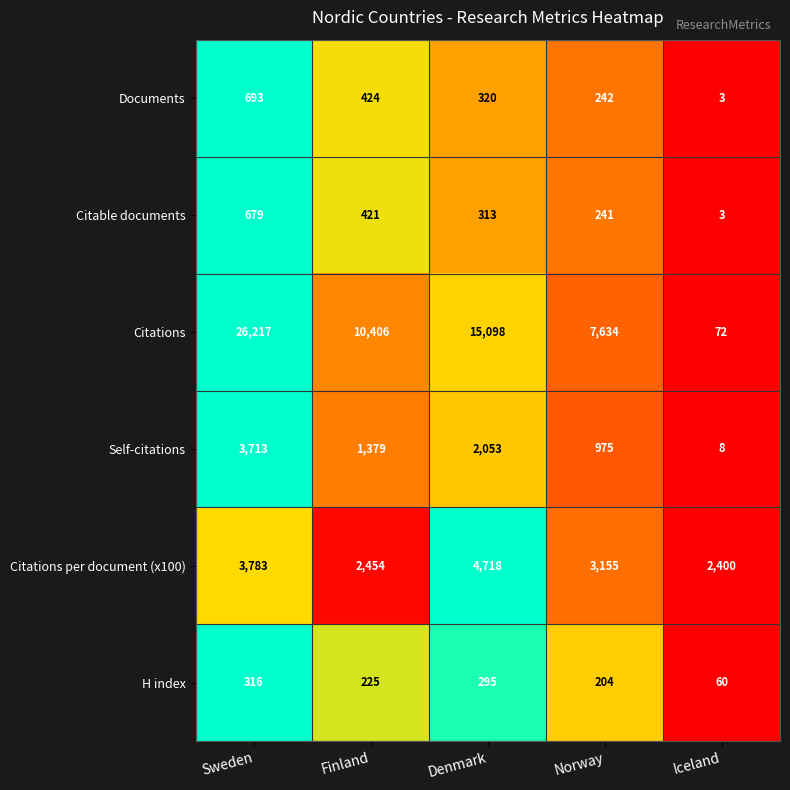

Which category has the lowest value across all series?

Iceland